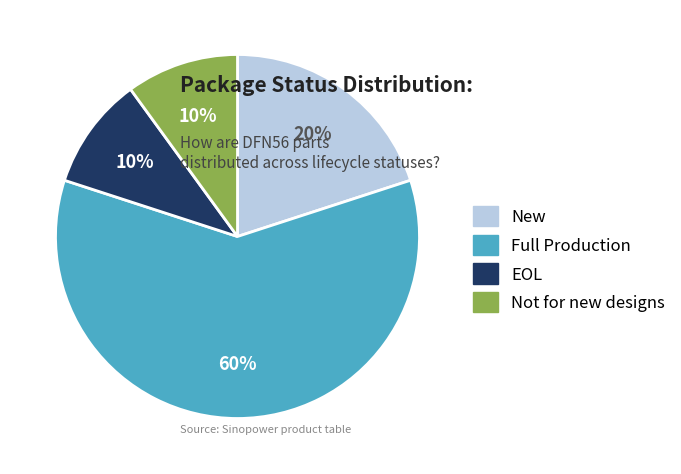

True or false: Not for new designs accounts for 10% of the total.

True